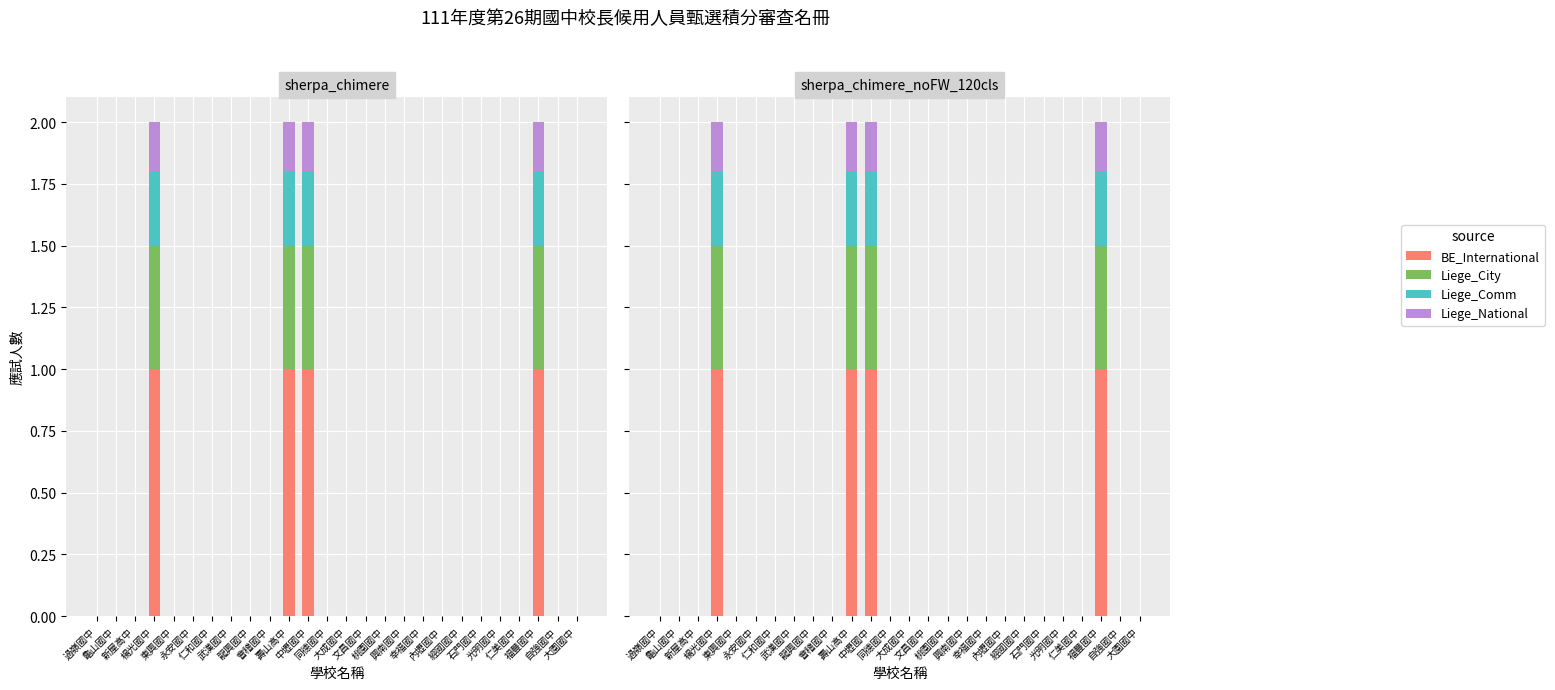

What is the label of the 14th bar from the right?

同德國中